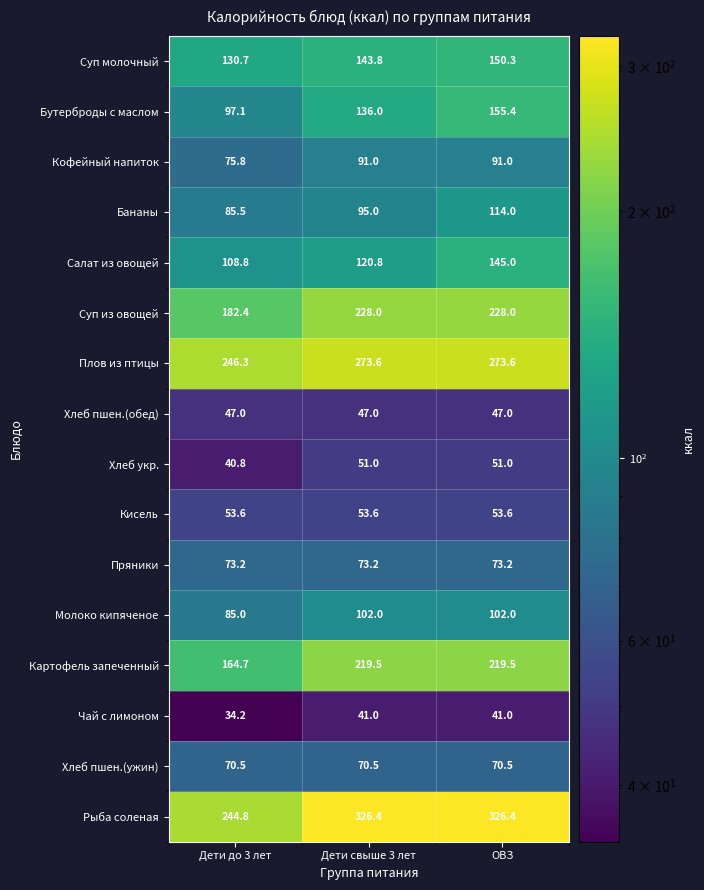

How many series are shown in this chart?

16